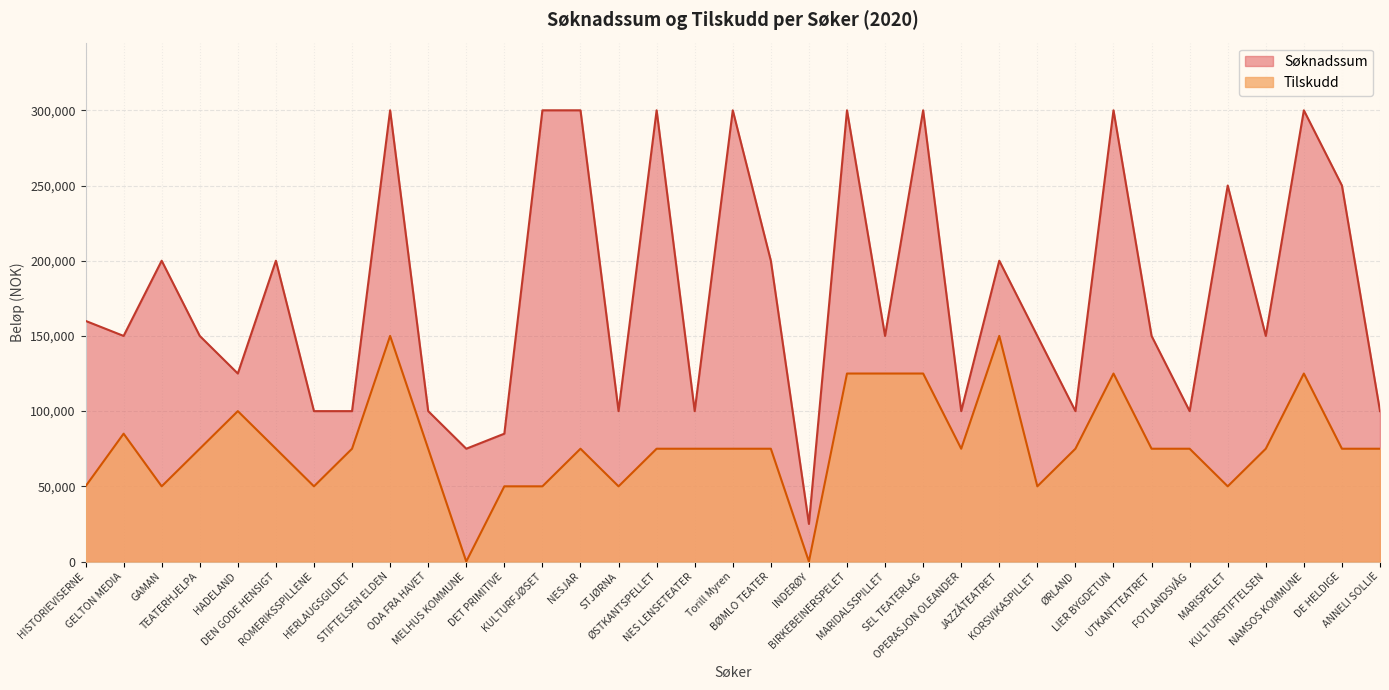

Count the number of categories in the chart.

35